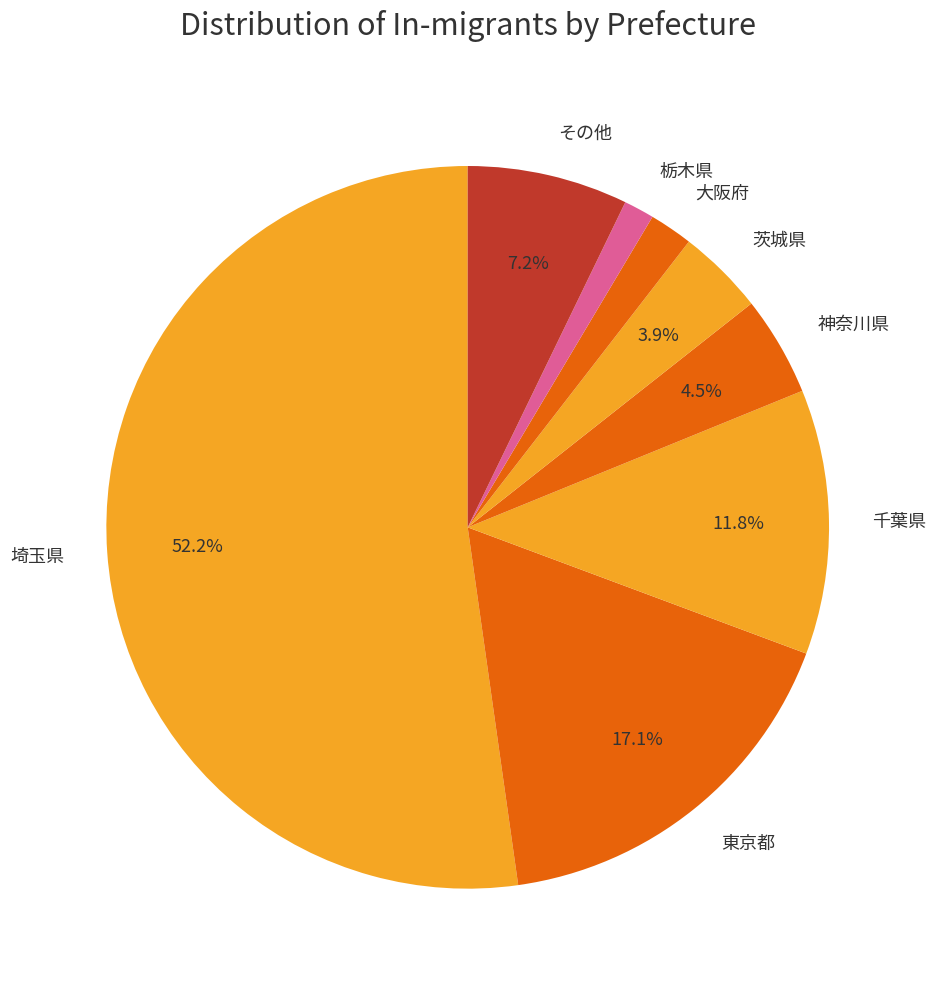

What is the ratio of the value at 埼玉県 to the value at 茨城県?

13.4